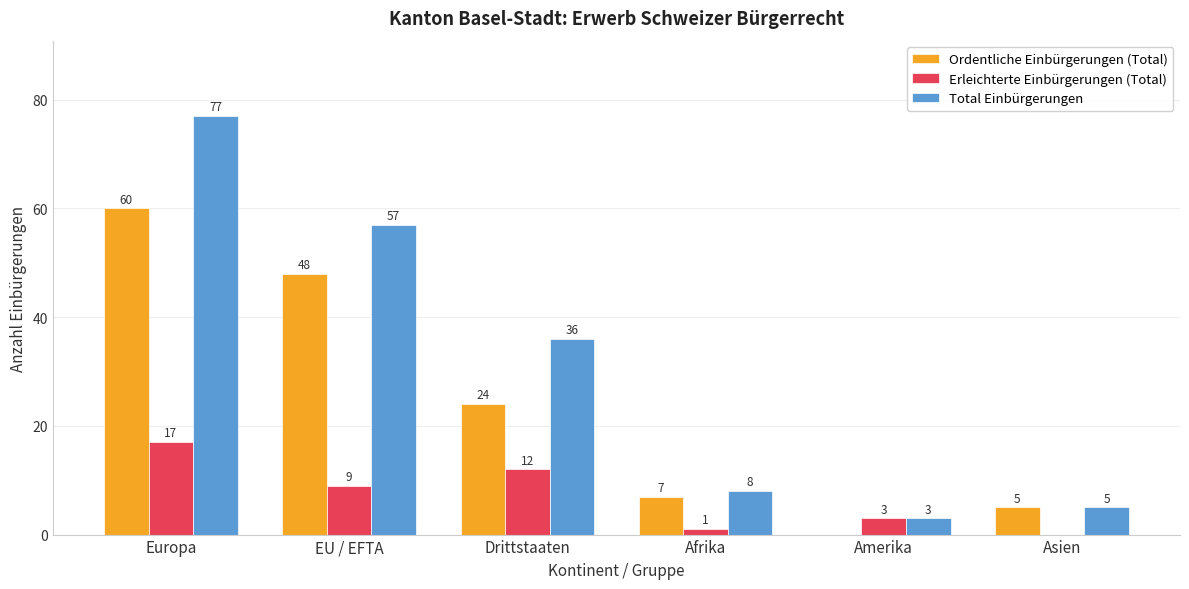

What is the spread (max minus min) of values at Europa?

60